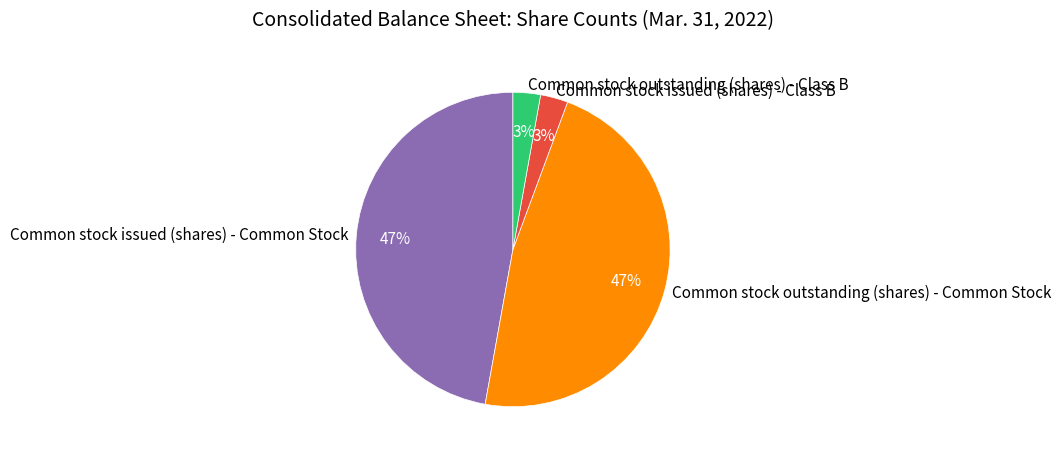

To the nearest percent, what is the difference between the Common stock issued (shares) - Class B and Common stock issued (shares) - Common Stock slice percentages?

44%